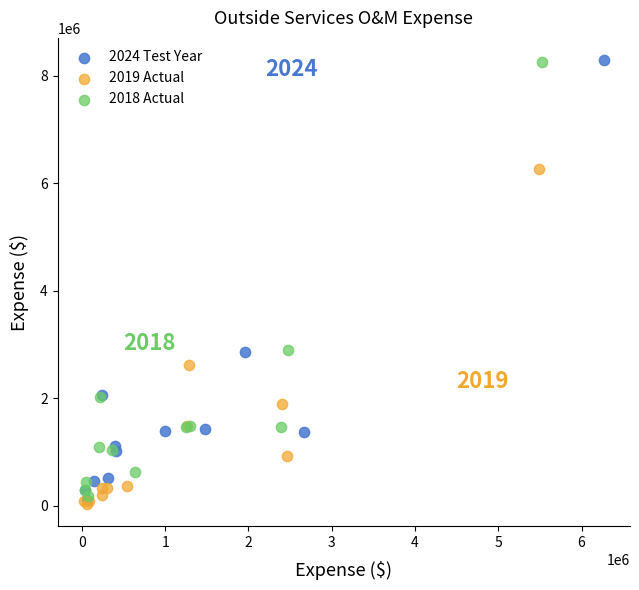

Which series has the largest Y range (max minus min)?

2024 Test Year